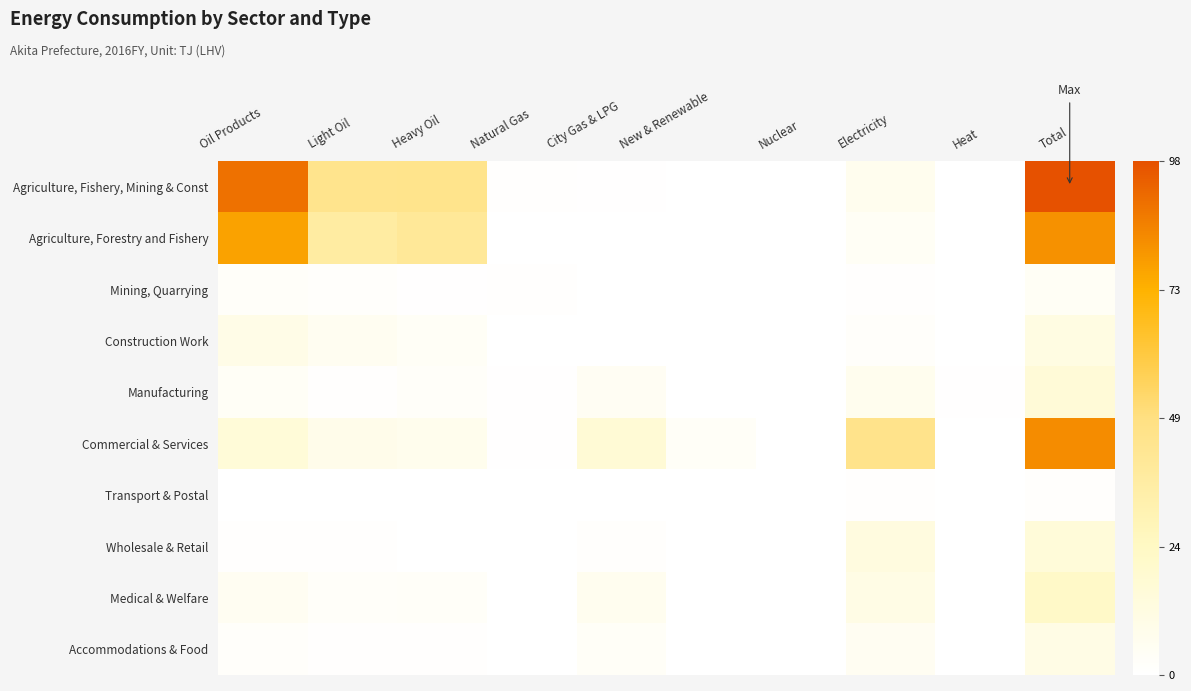

Which has a higher value, Electricity or Natural Gas?

Electricity